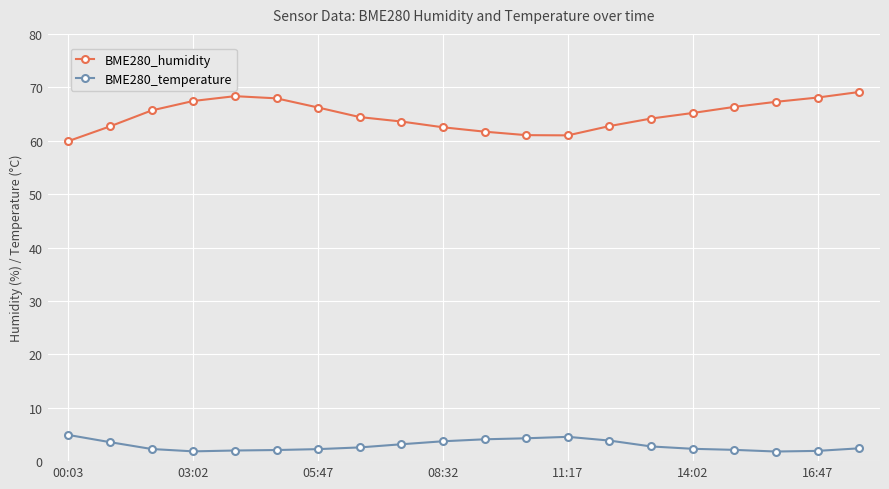

True or false: BME280_temperature and BME280_humidity intersect in this chart.

False